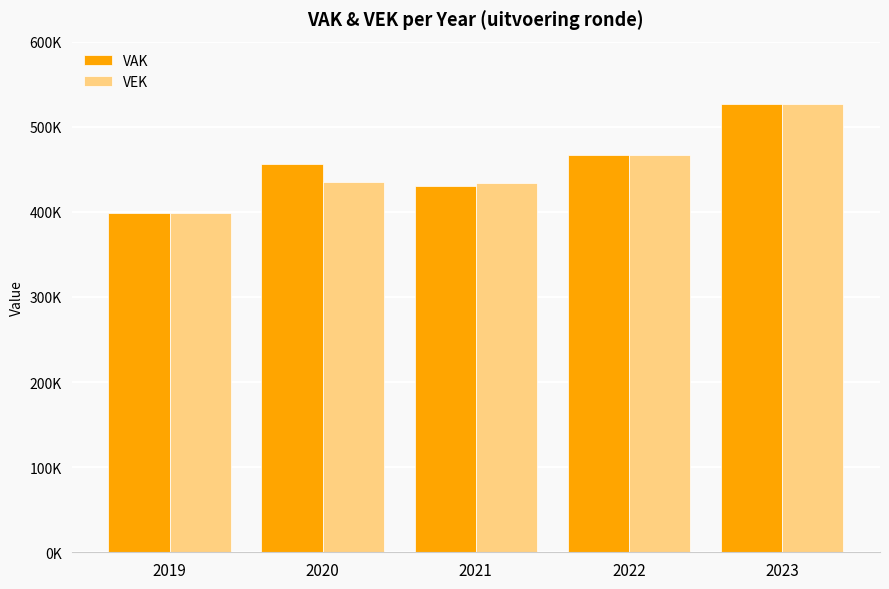

Reading left to right, list all the values displayed in this chart.

VAK: 398536	455637	430069	466727	526727
VEK: 398536	435233	434081	466727	526778